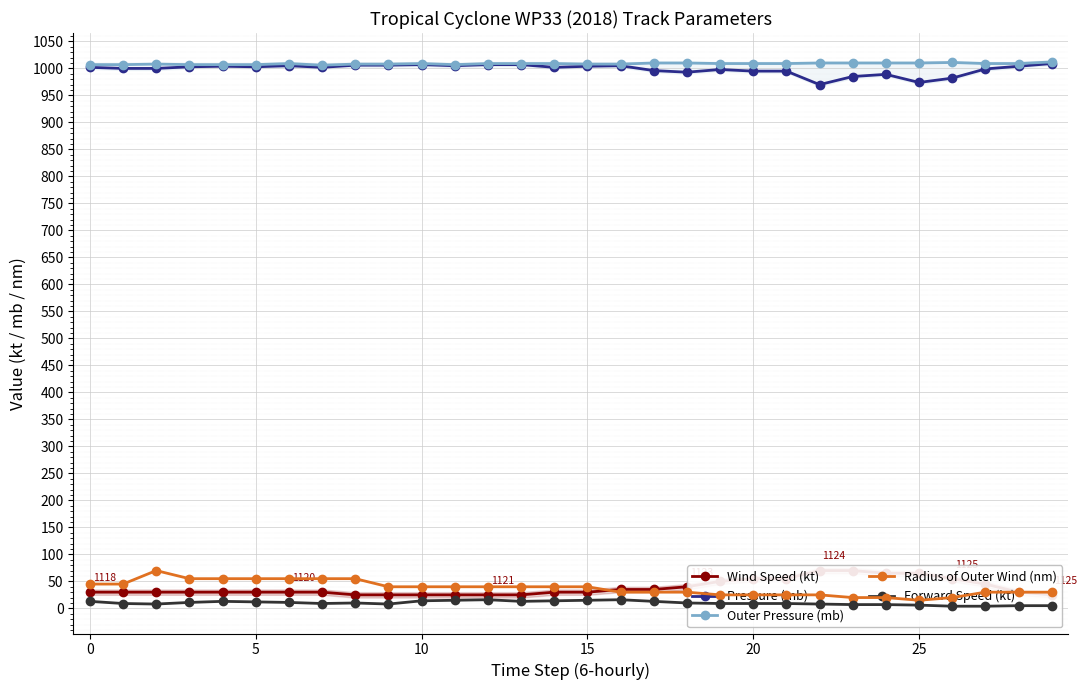

Is the value of Outer Pressure (mb) at 17 greater than the value of Forward Speed (kt) at 19?

Yes